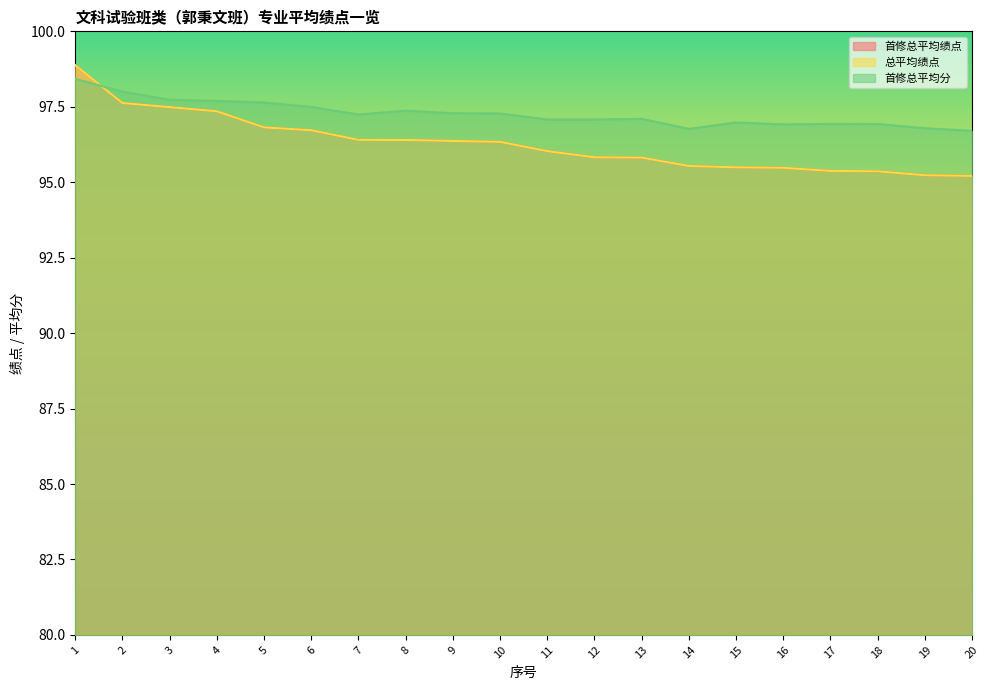

How many series are shown in this chart?

3